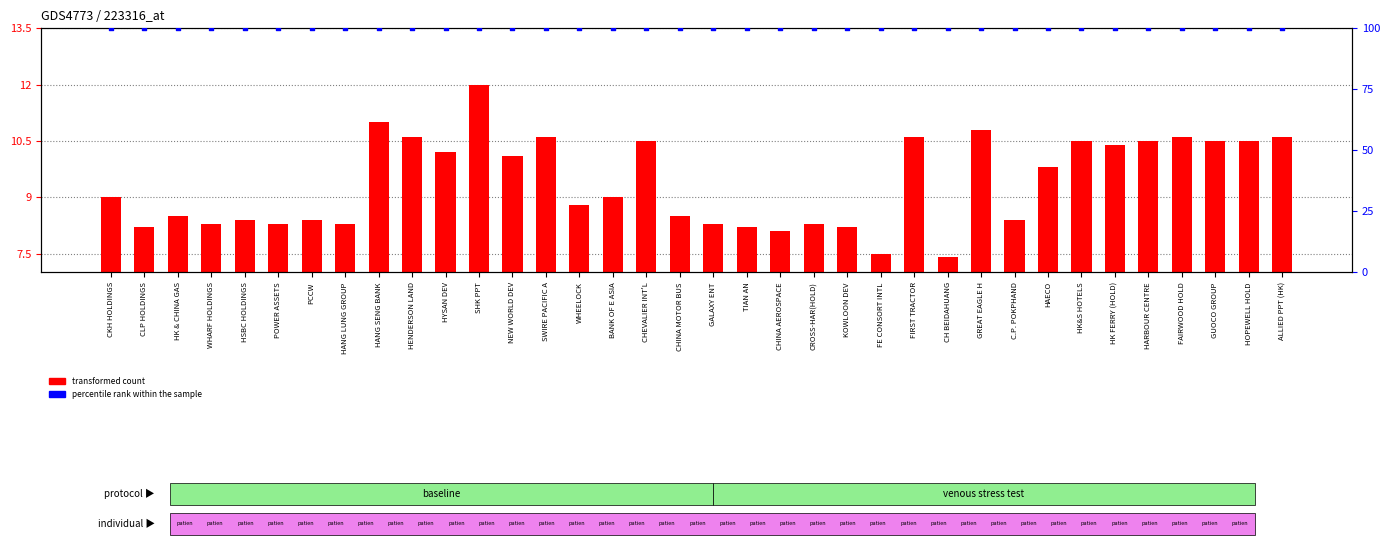

Which series has the largest Y range (max minus min)?

transformed count